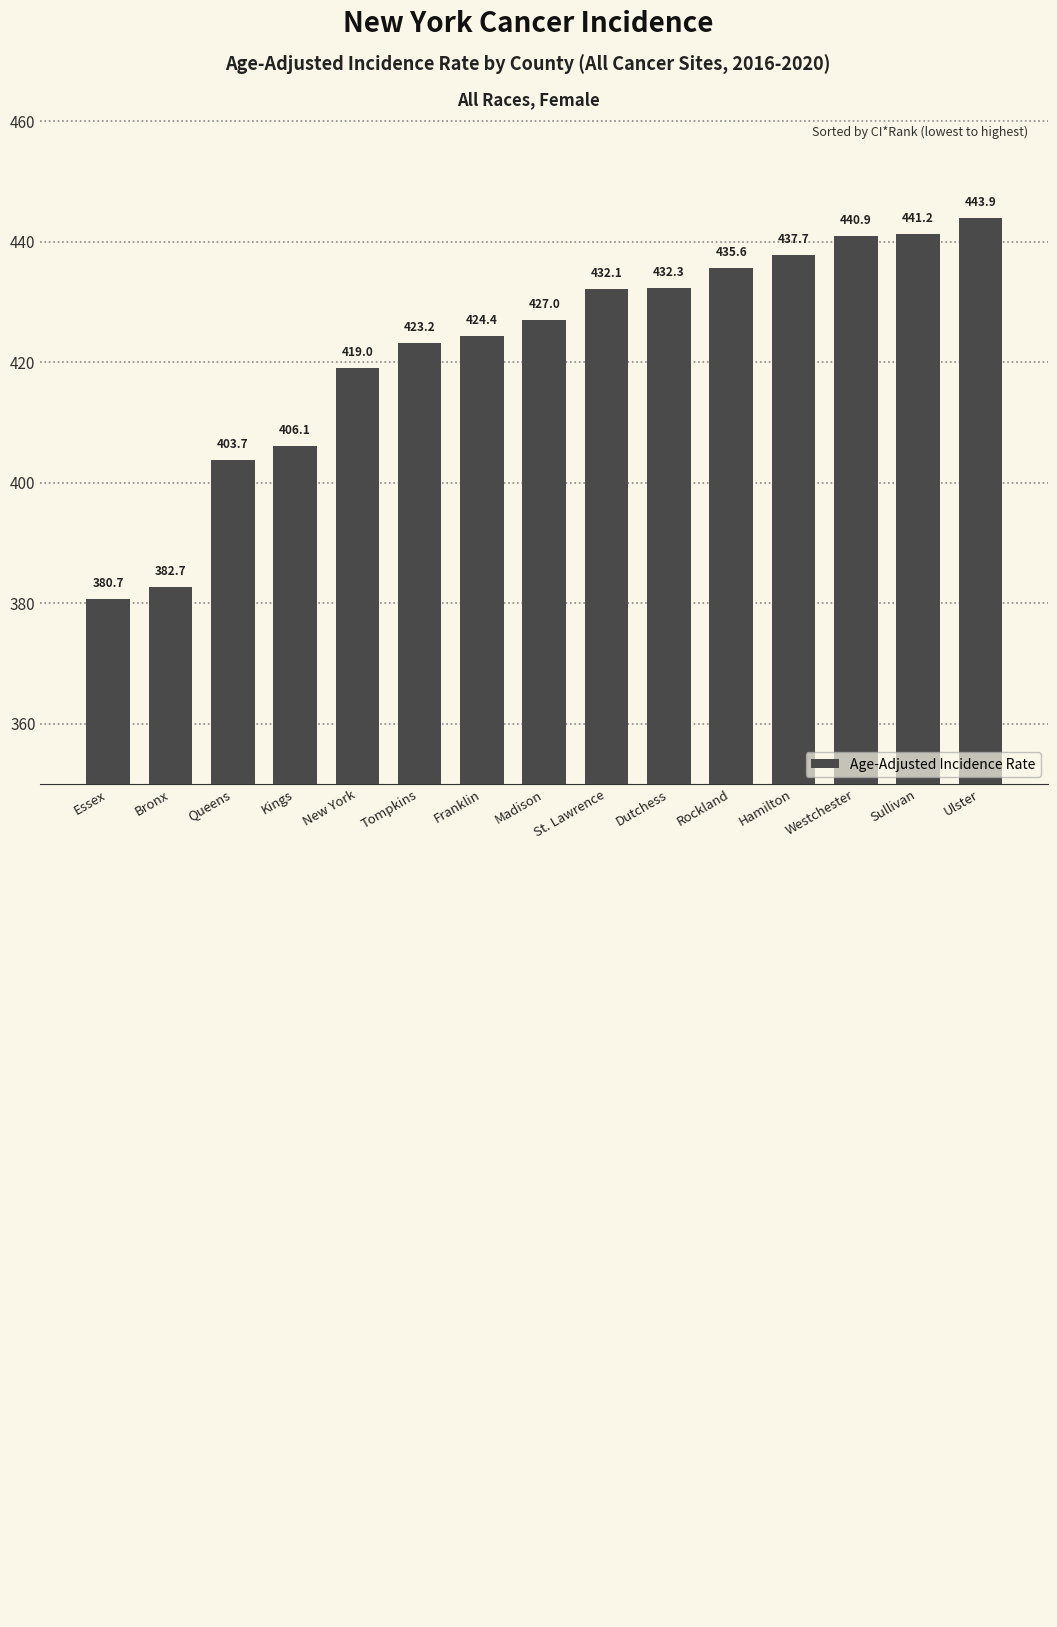

Reading left to right, list all the values displayed in this chart.

380.7	382.7	403.7	406.1	419.0	423.2	424.4	427.0	432.1	432.3	435.6	437.7	440.9	441.2	443.9